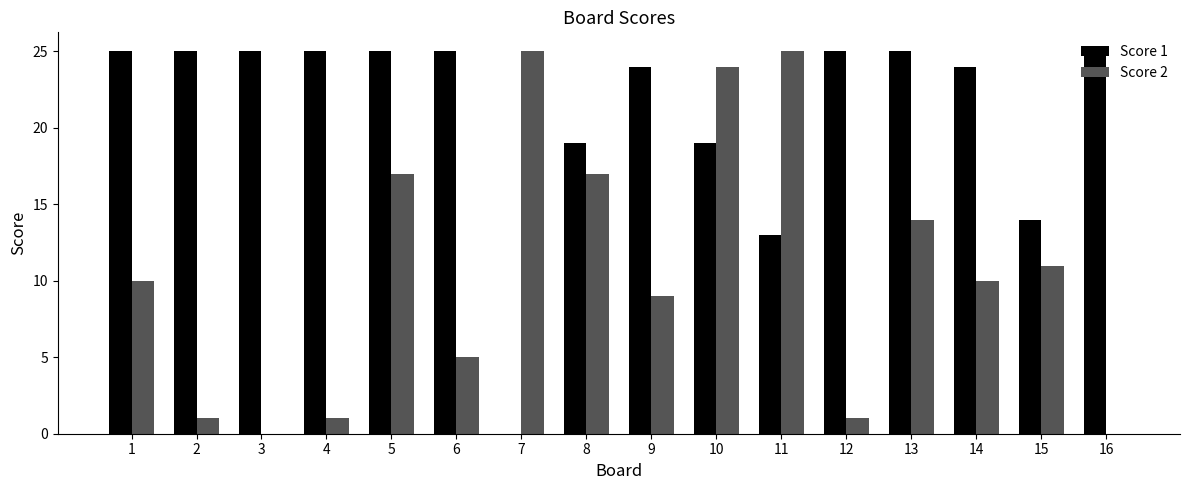

Between 3 and 14, which series saw the biggest shift?

Score 2